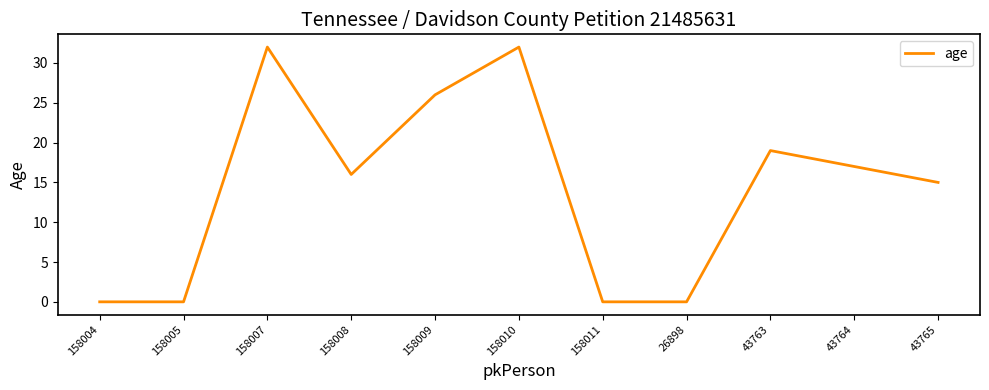

True or false: the data shows 5 at 43764.

False